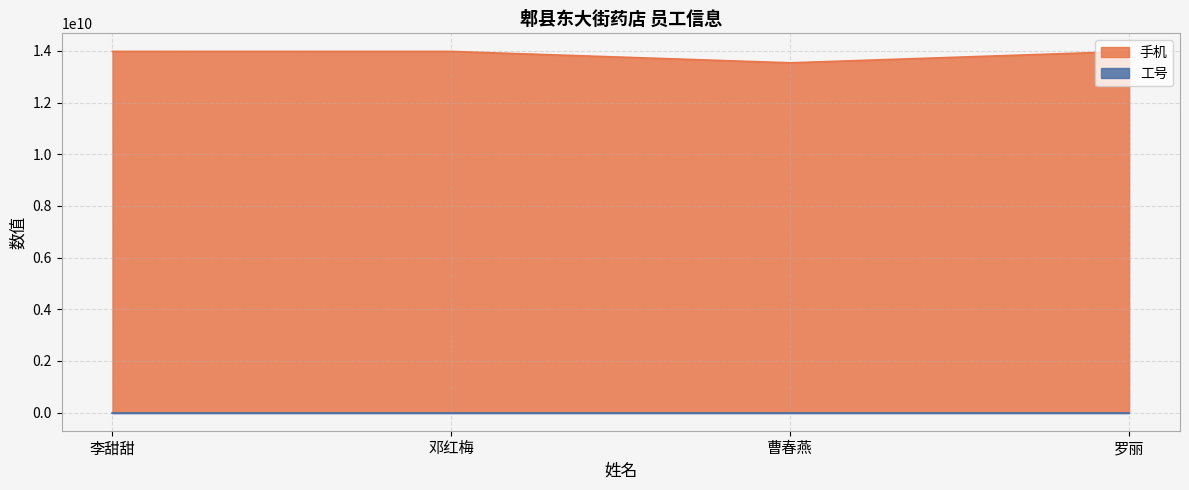

How many categories are shown in the chart?

4